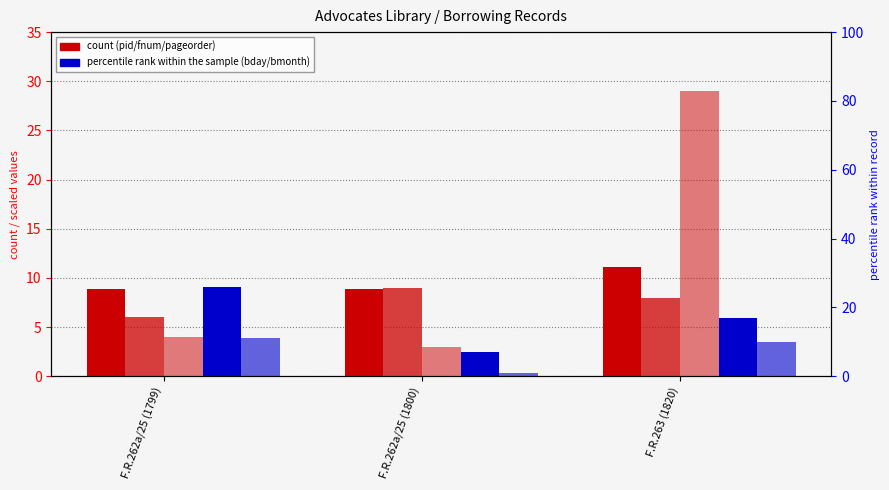

What position from the left is F.R.262a/25 (1800)?

2